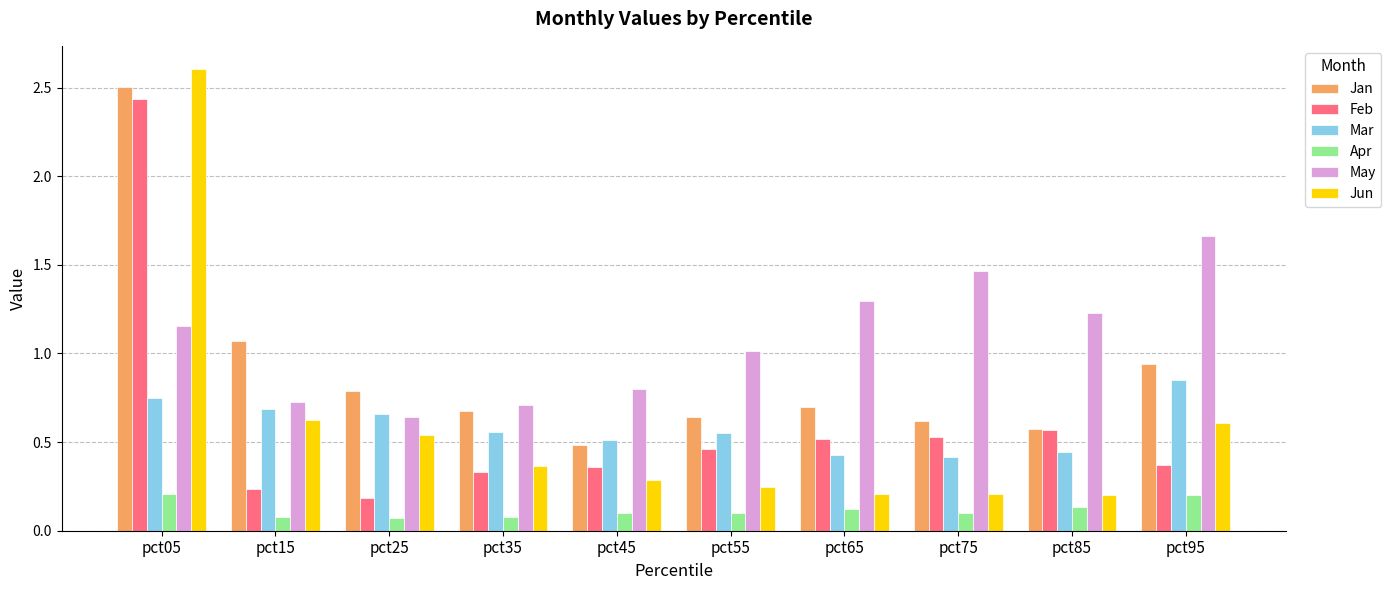

Between pct15 and pct25, which series saw the biggest shift?

Jan